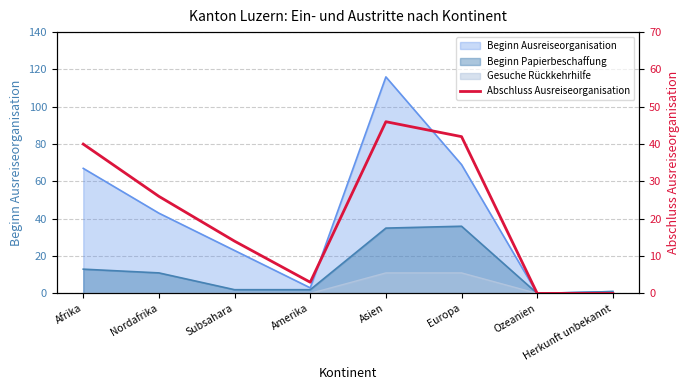

At which category does the chart reach its peak across all series?

Asien